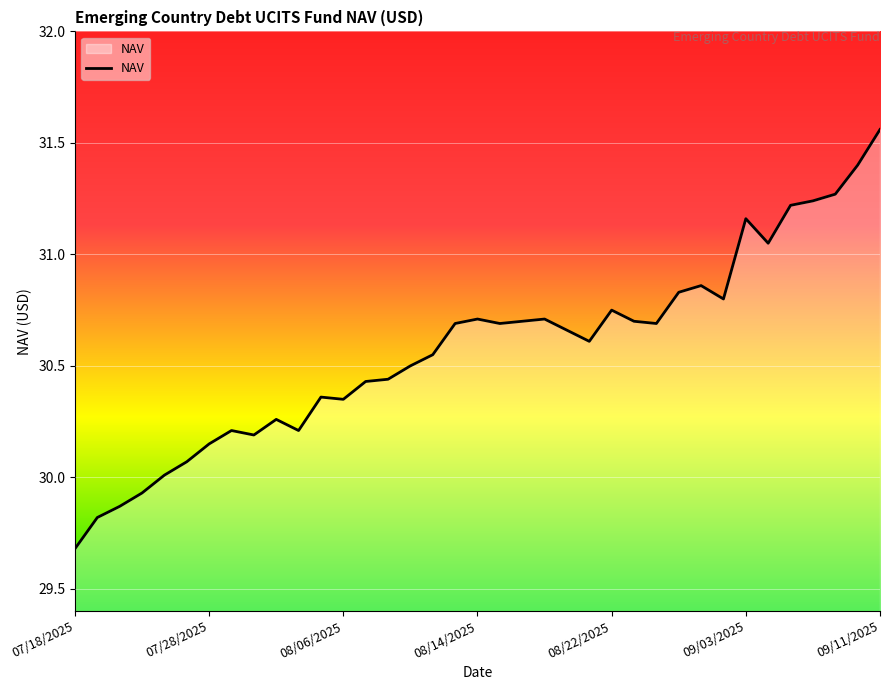

True or false: there are more than 2 points higher than both neighbors.

True